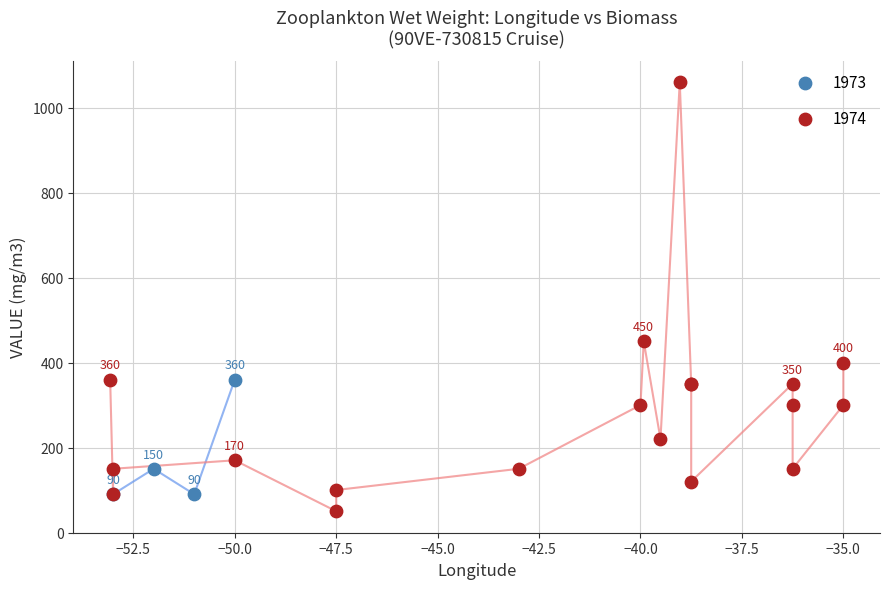

Which series reaches the maximum Y coordinate?

1974